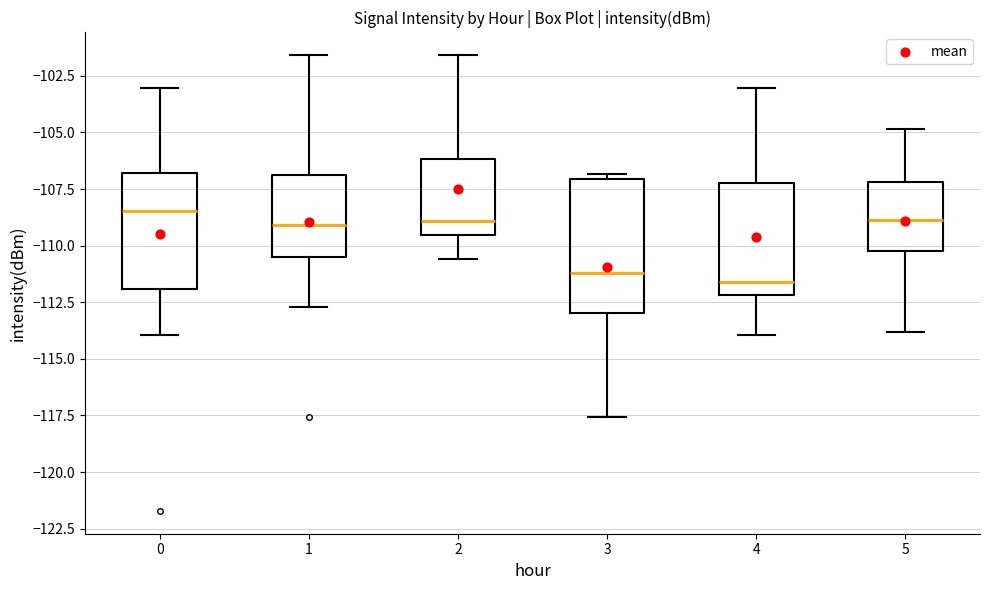

Reading left to right, transcribe this box plot: for each box, give where its median line is, the range the box spans, and where its two whiskers end, as read against the y-axis. The values are not printed on the chart, so give them approximately, as read against the axis.

0: median -108.5, box -112.0 to -107.0, whiskers -114.0 to -103.0
1: median -109.0, box -110.5 to -107.0, whiskers -112.5 to -101.5
2: median -109.0, box -109.5 to -106.0, whiskers -110.5 to -101.5
3: median -111.0, box -113.0 to -107.0, whiskers -117.5 to -107.0 (just above the box's upper edge)
4: median -111.5, box -112.0 to -107.0, whiskers -114.0 to -103.0
5: median -109.0, box -110.0 to -107.0, whiskers -114.0 to -105.0